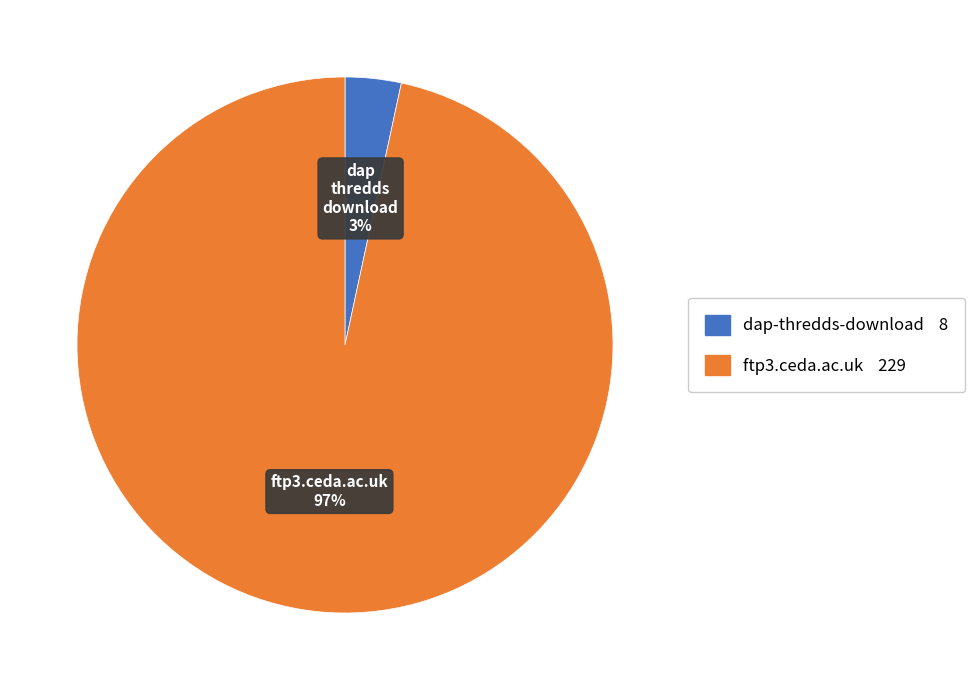

Is there a majority slice in this chart?

Yes